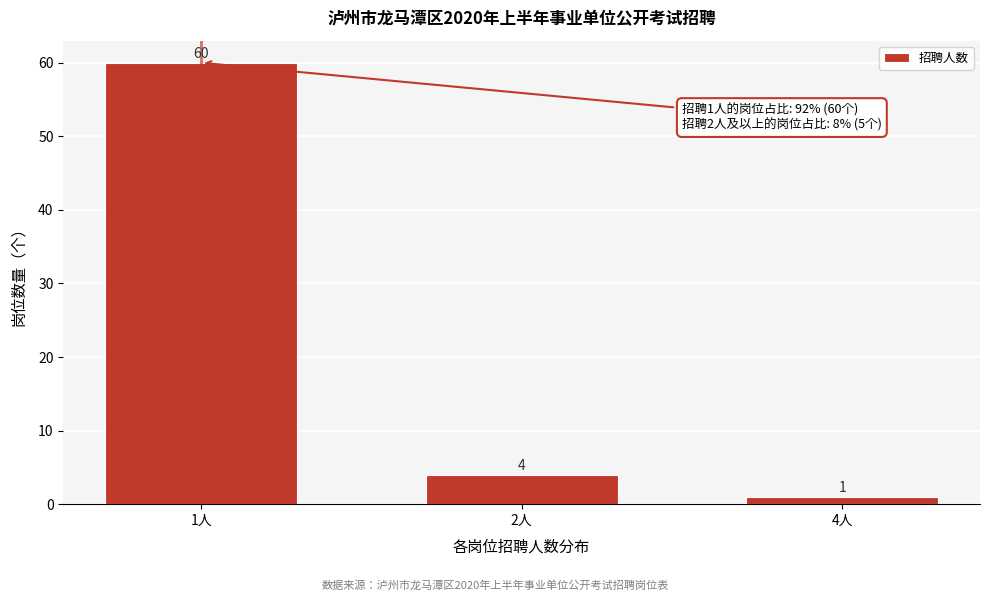

Reading left to right, extract all data points from this chart.

60	4	1